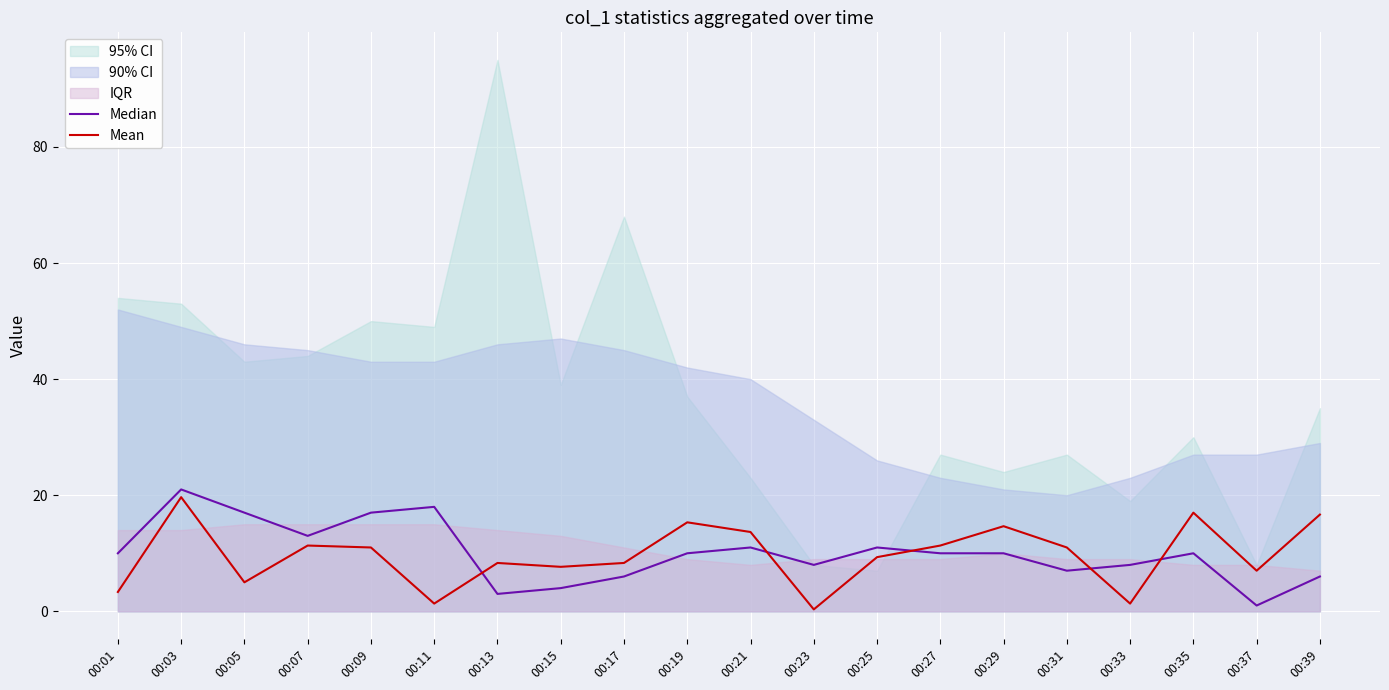

At which category does the chart reach its minimum across all series?

00:23